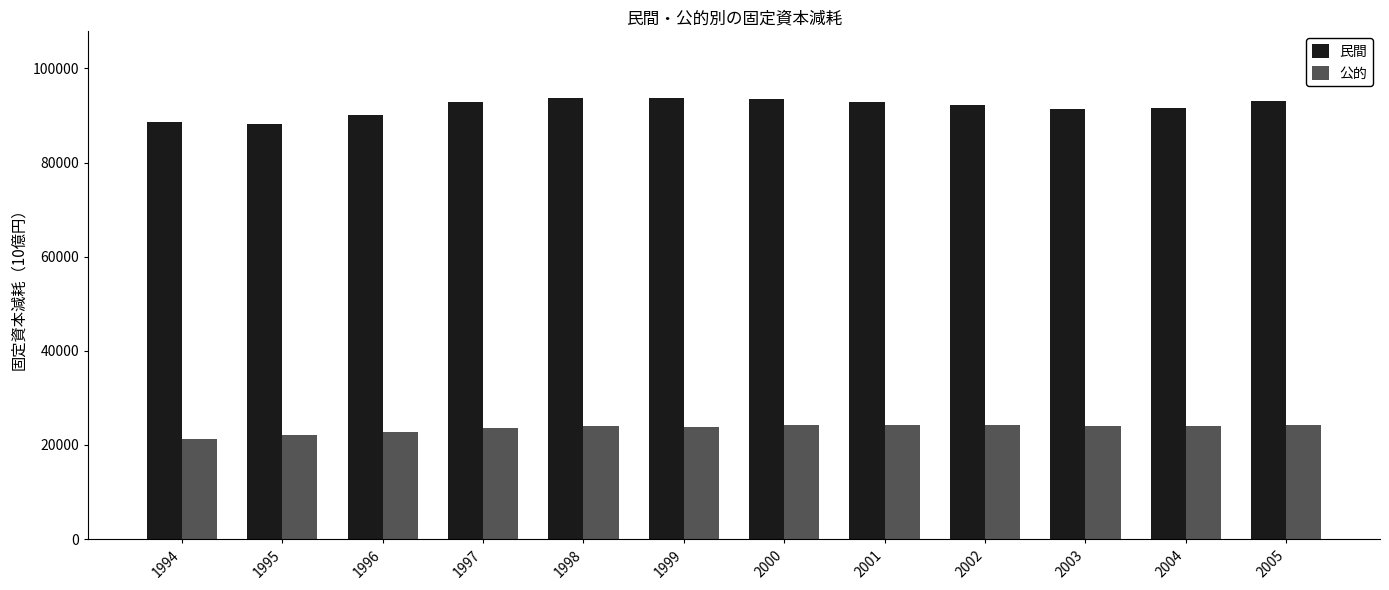

At 1998, list the series in order from smallest to largest.

公的, 民間